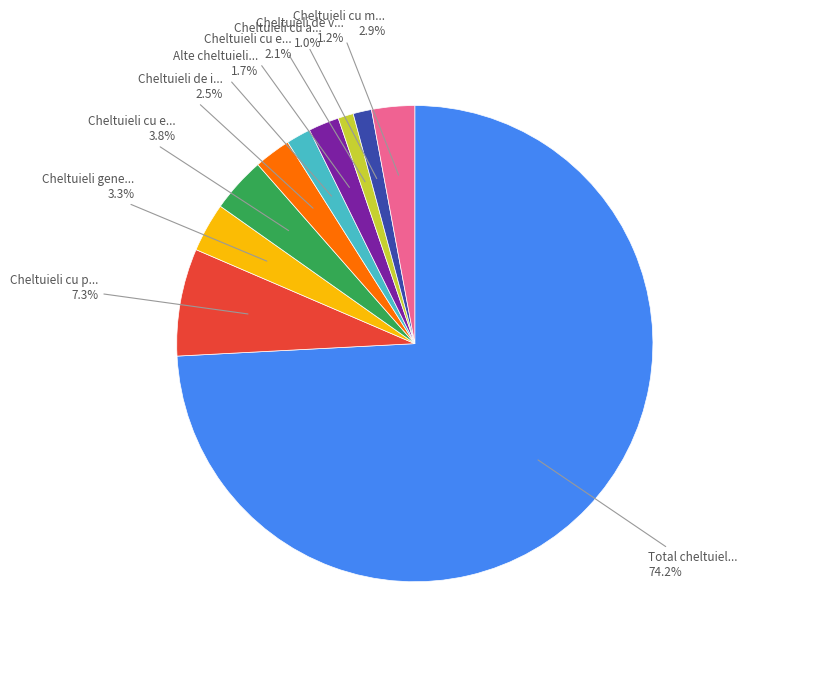

Does any single category account for the majority?

Yes